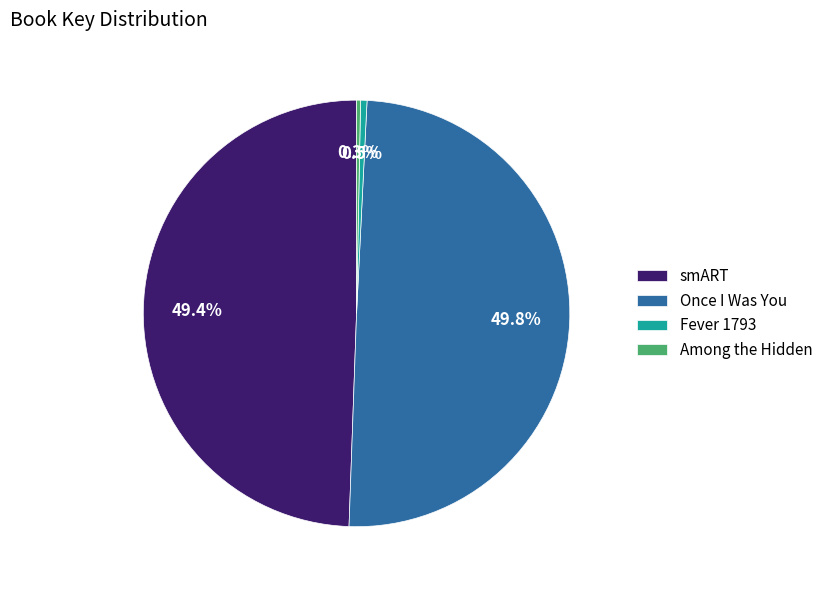

True or false: Among the Hidden accounts for 0% of the total.

True